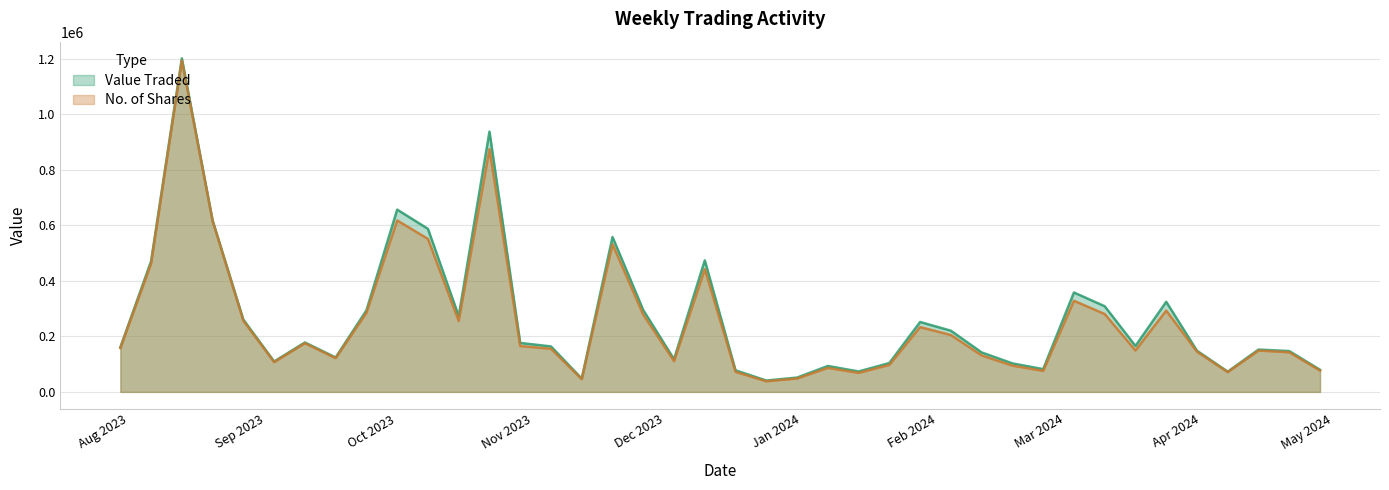

Which series has the largest range (max minus min)?

Value Traded